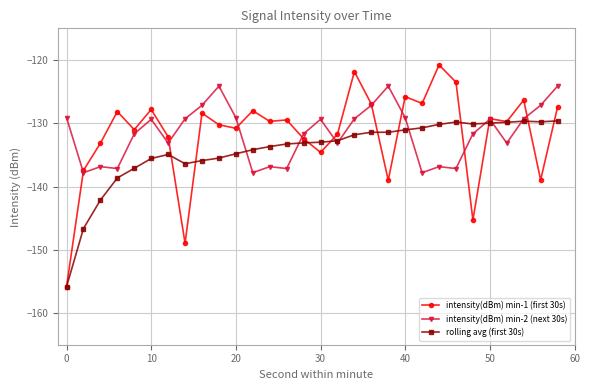

What is the minimum value shown in the chart?

-155.8